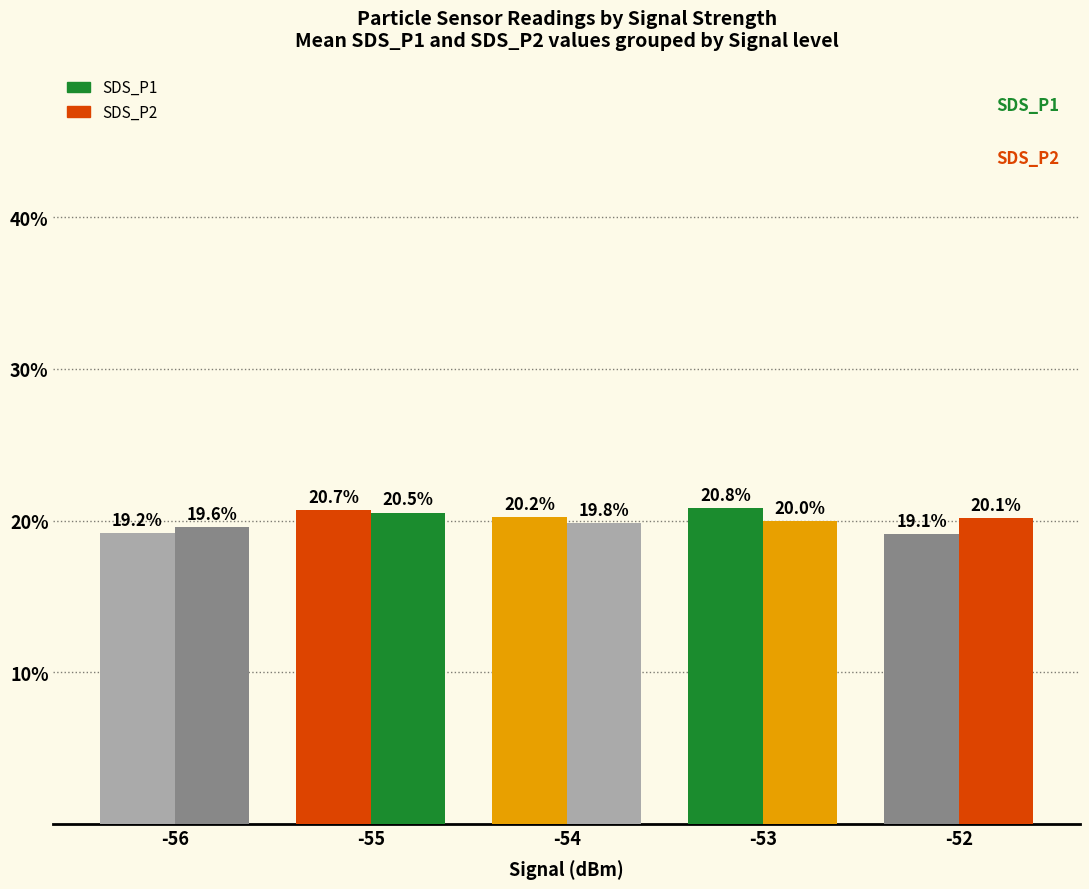

How many values in the SDS_P1 series exceed 20?

3